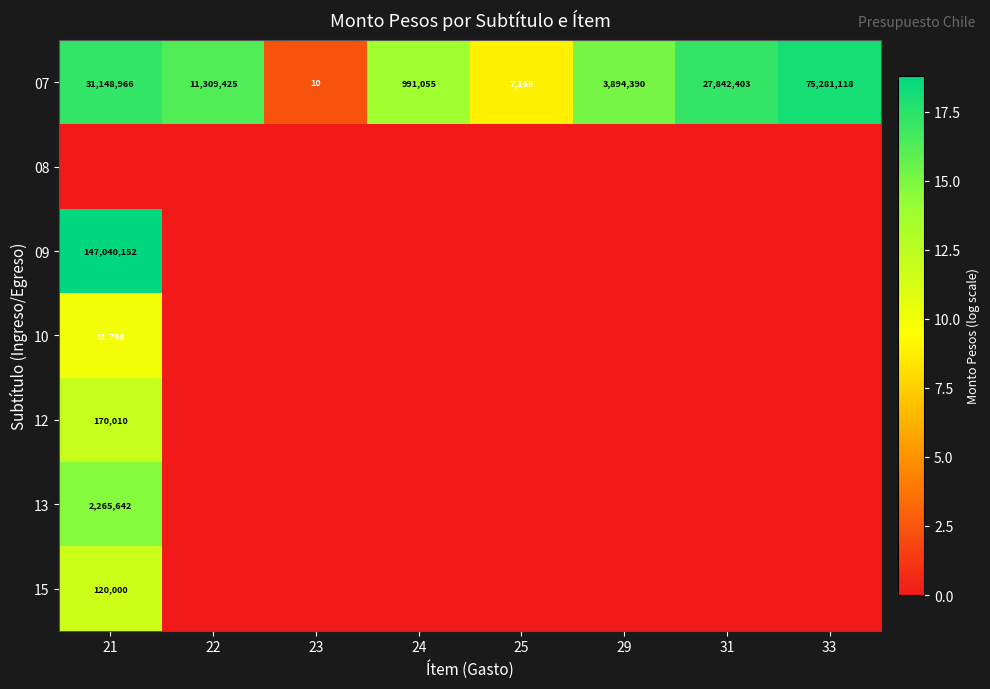

Which has a higher value, 24 or 31?

31